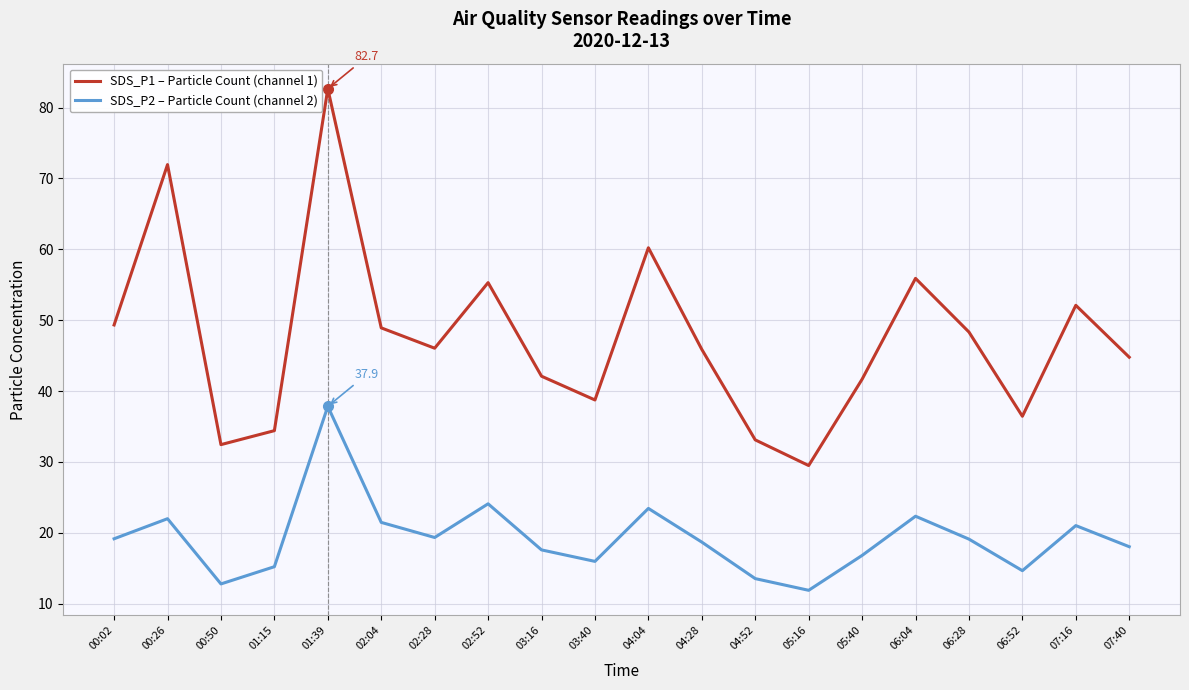

At which category is the sum across all series the highest?

01:39